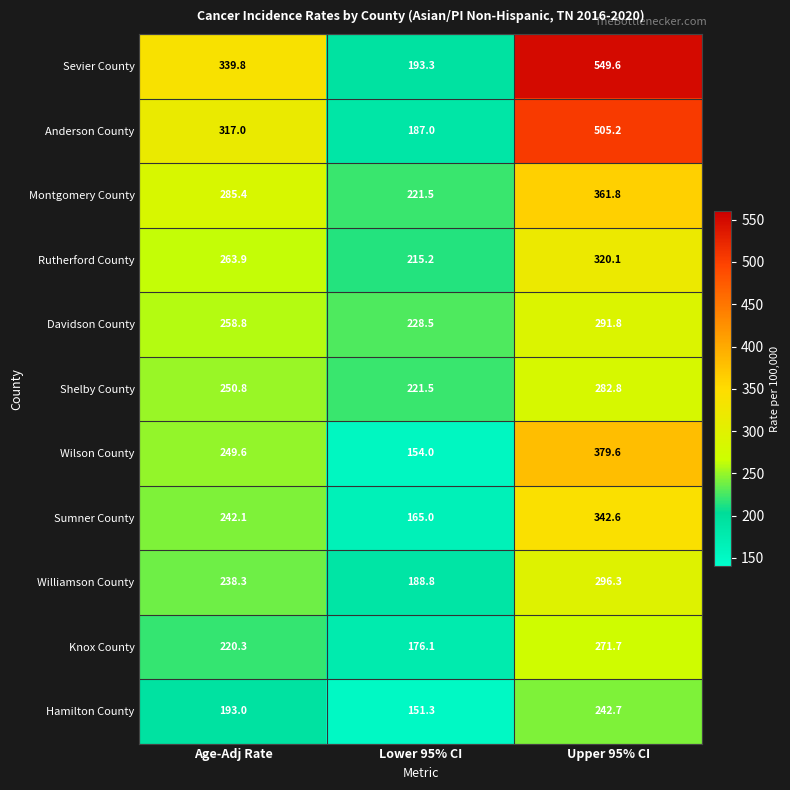

At Lower 95% CI, list the series in order from smallest to largest.

Hamilton County, Wilson County, Sumner County, Knox County, Anderson County, Williamson County, Sevier County, Rutherford County, Montgomery County, Shelby County, Davidson County